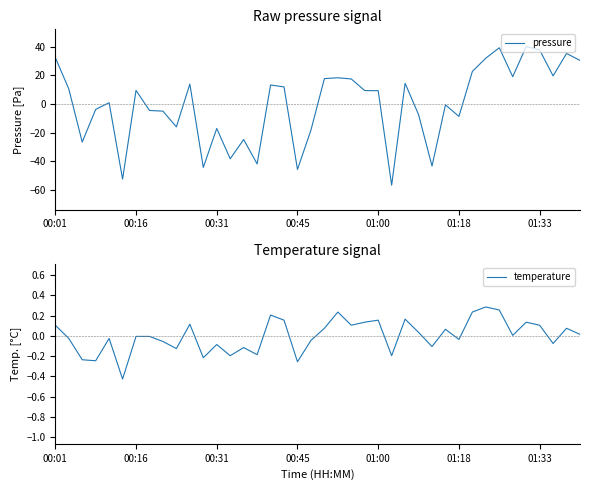

Is it true that temperature equals 0.3 at 26?

False